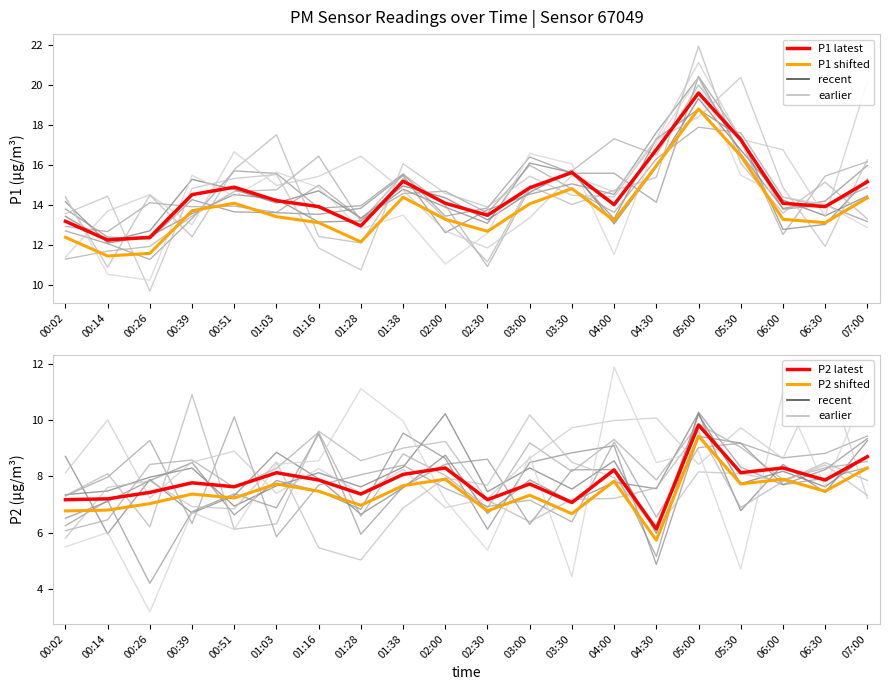

True or false: P2 and P1 intersect in this chart.

False